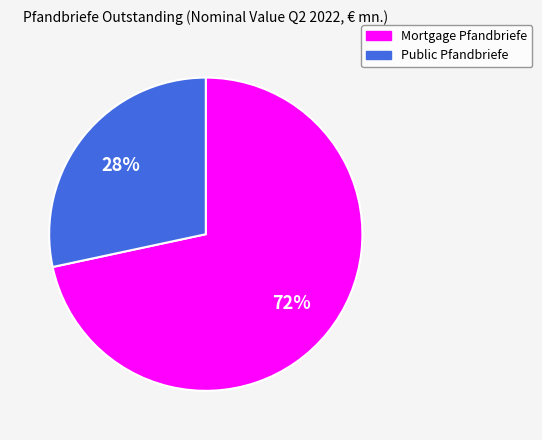

Does Public Pfandbriefe account for over 50% of the chart?

No